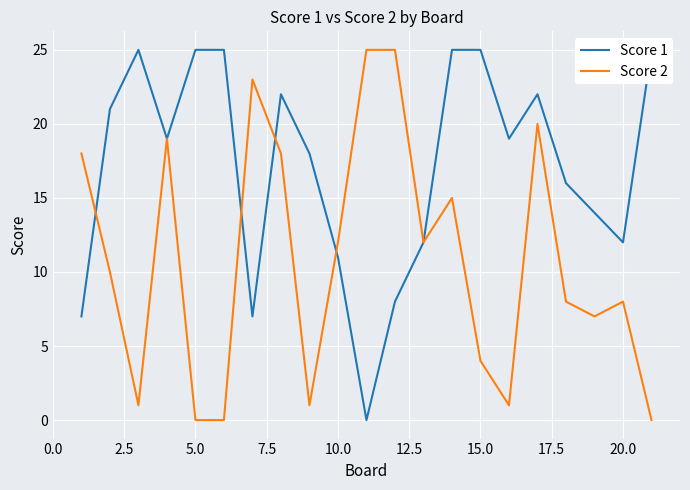

What is the difference between the maximum and second lowest values in the Score 2 series?

25